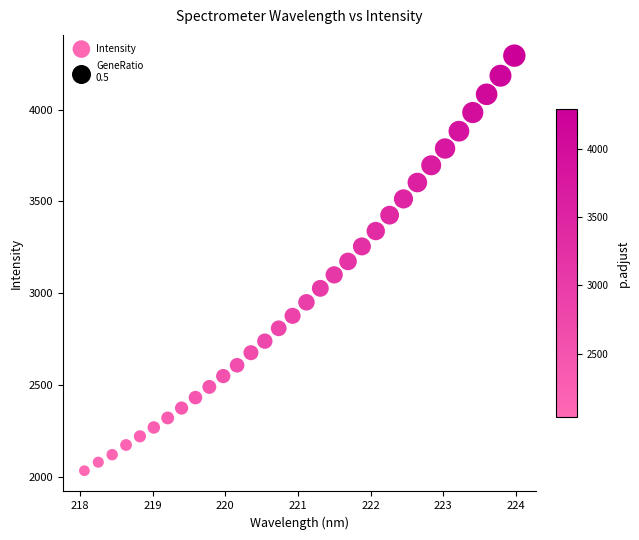

What is the range of X values (max minus min)?

5.9